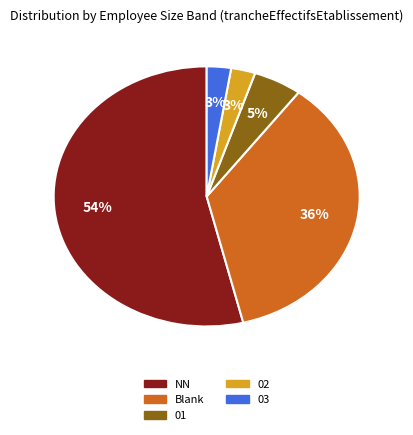

To the nearest percent, what is the average slice percentage?

20%